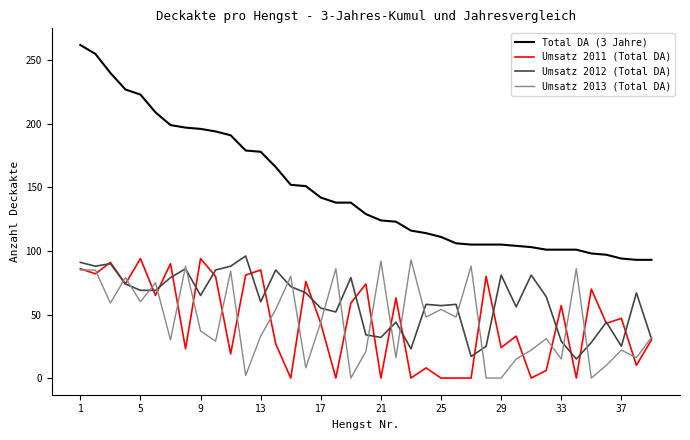

Which series has the widest spread of values?

Total DA (3 Jahre)